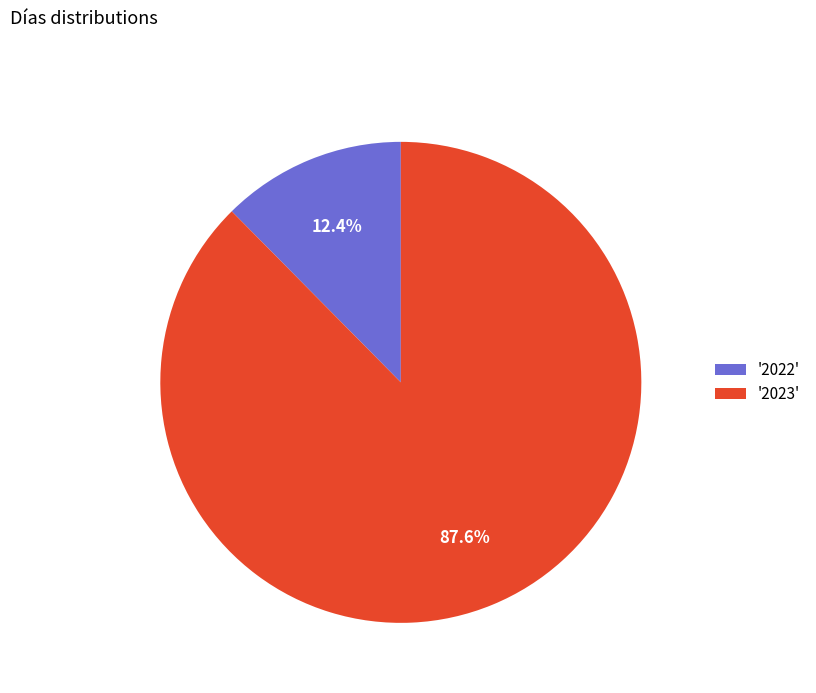

Which slice represents more than half of the pie?

'2023'